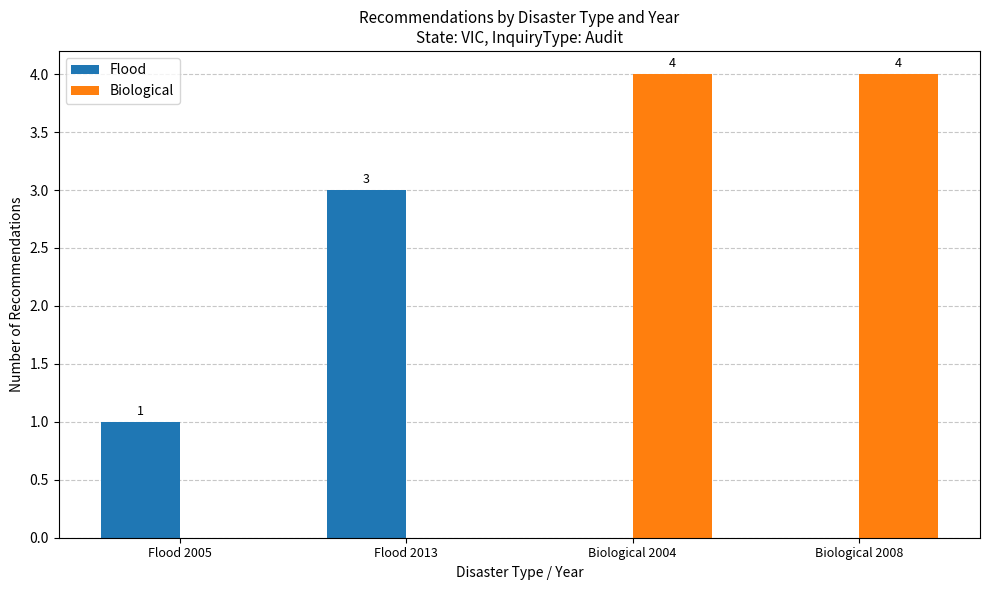

What is the maximum value for Flood?

3